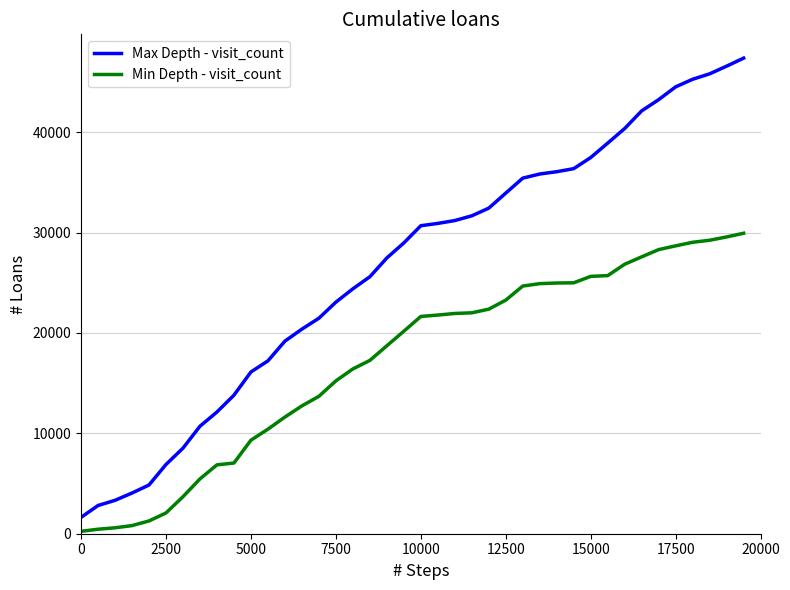

What is the difference between the maximum and minimum values in the Max Depth - visit_count series?

45752